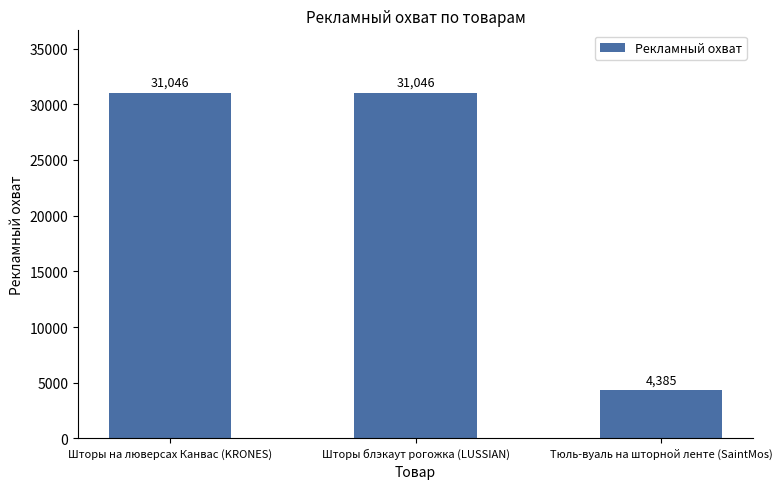

Are the bars horizontal?

No